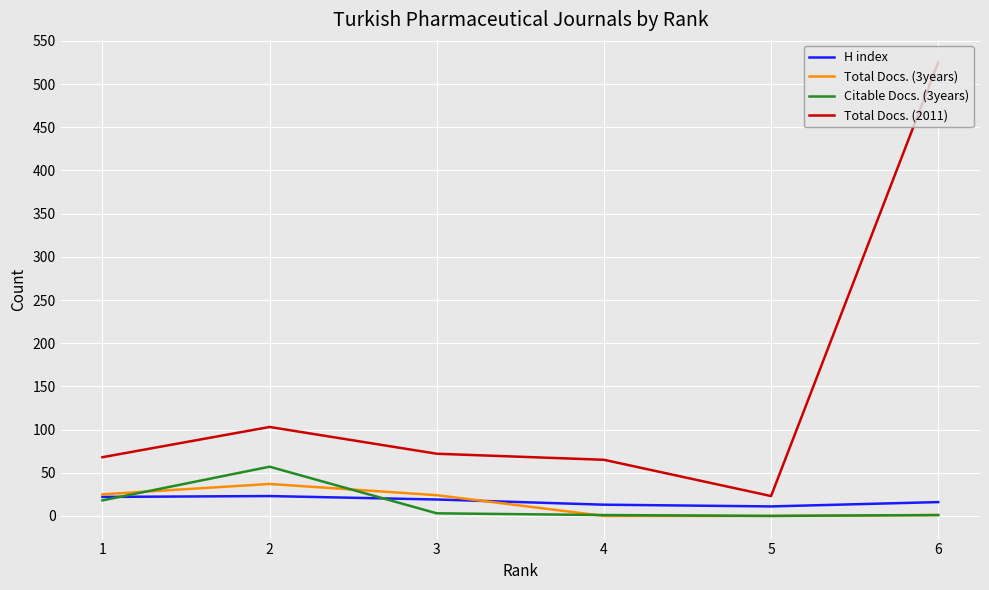

Is it true that Total Docs. (2011) equals 357 at 6?

False